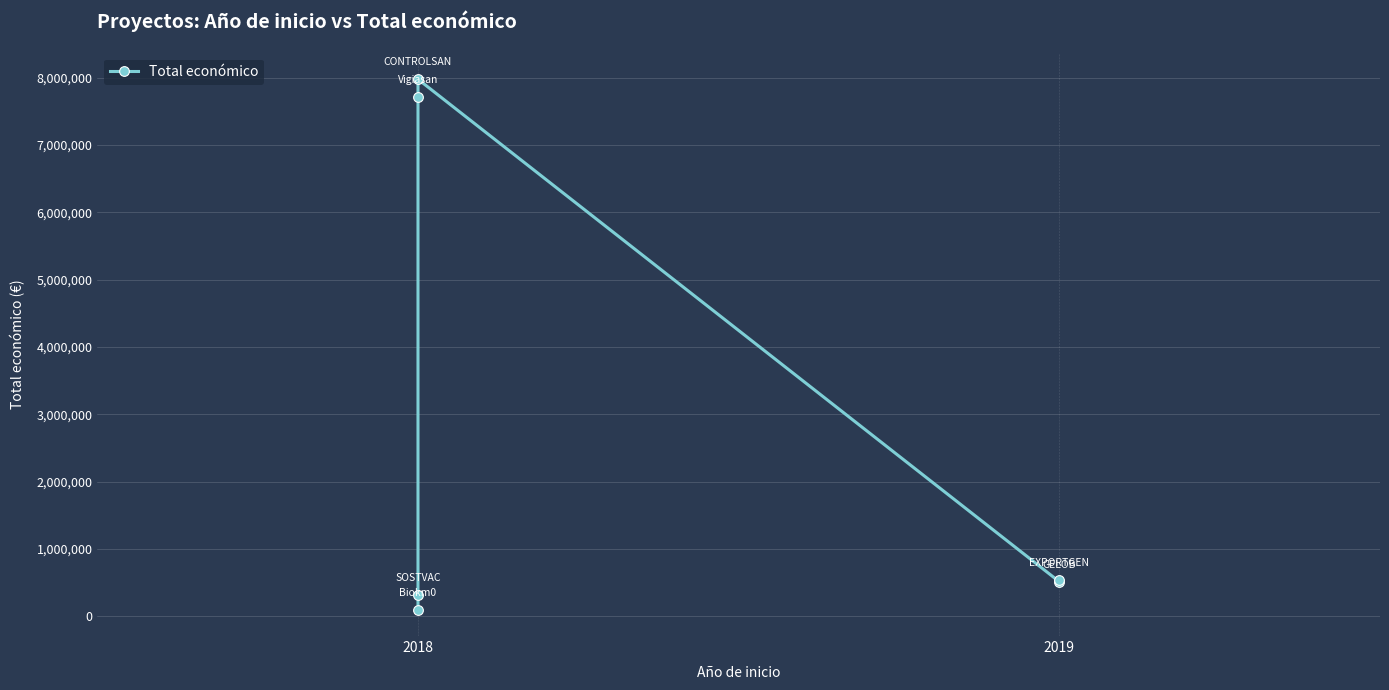

Where is the data nearest to the value 4037596?

2019